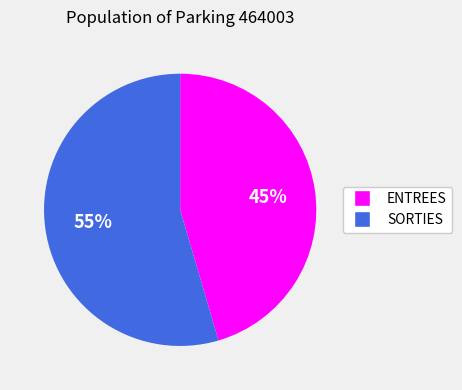

How many segments does this pie chart have?

2